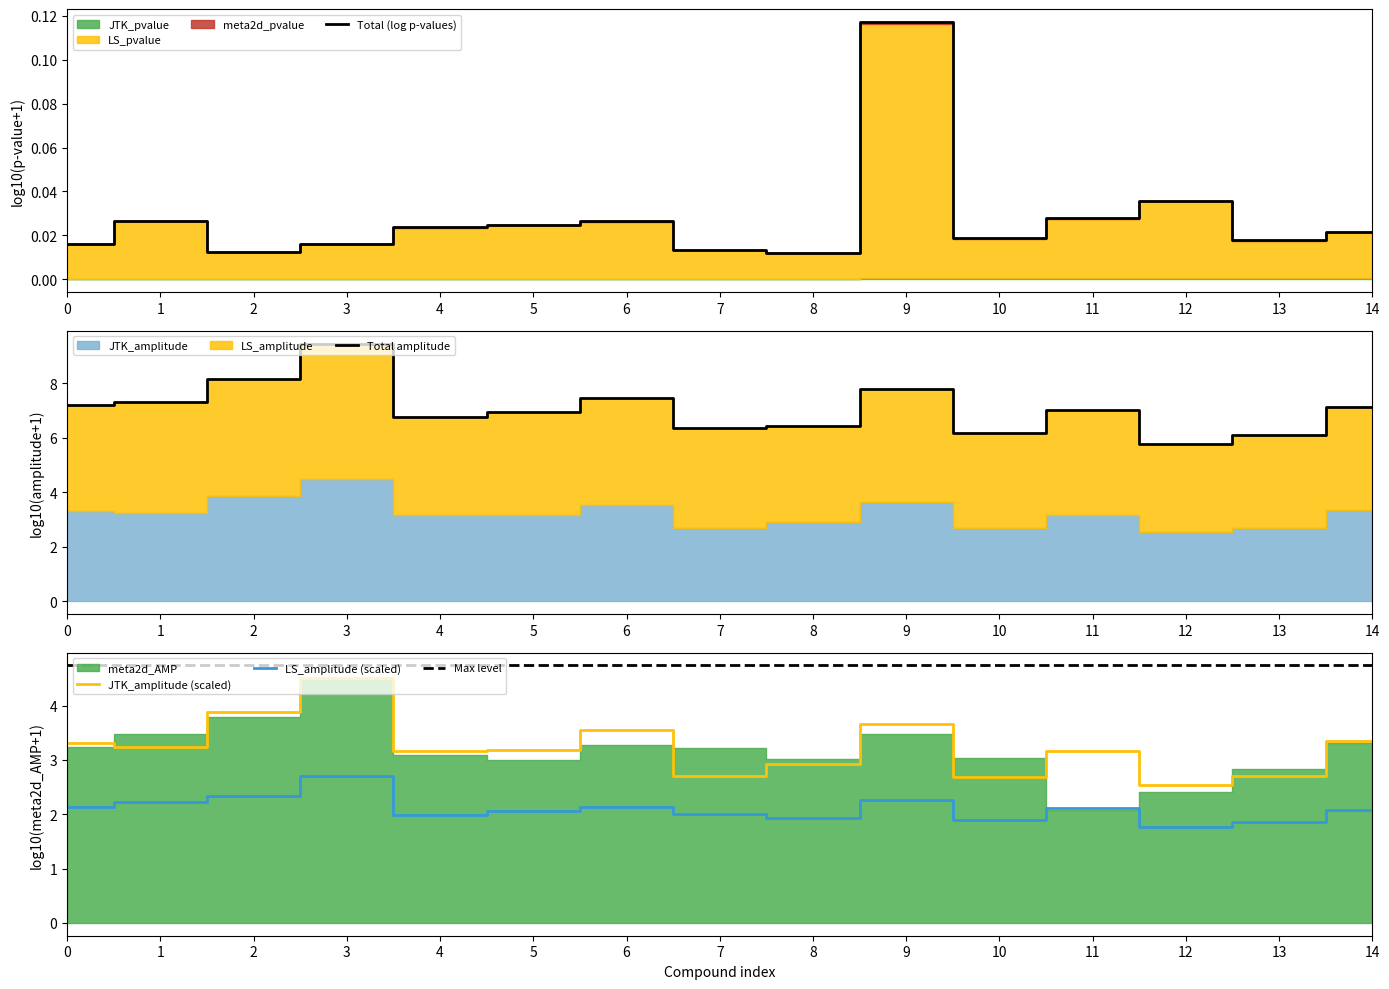

At how many categories does at least one series exceed 8?

2